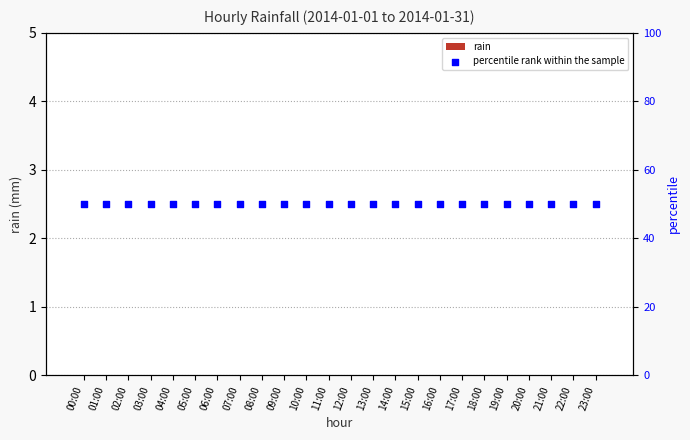

Which series reaches the maximum Y coordinate?

percentile rank within the sample